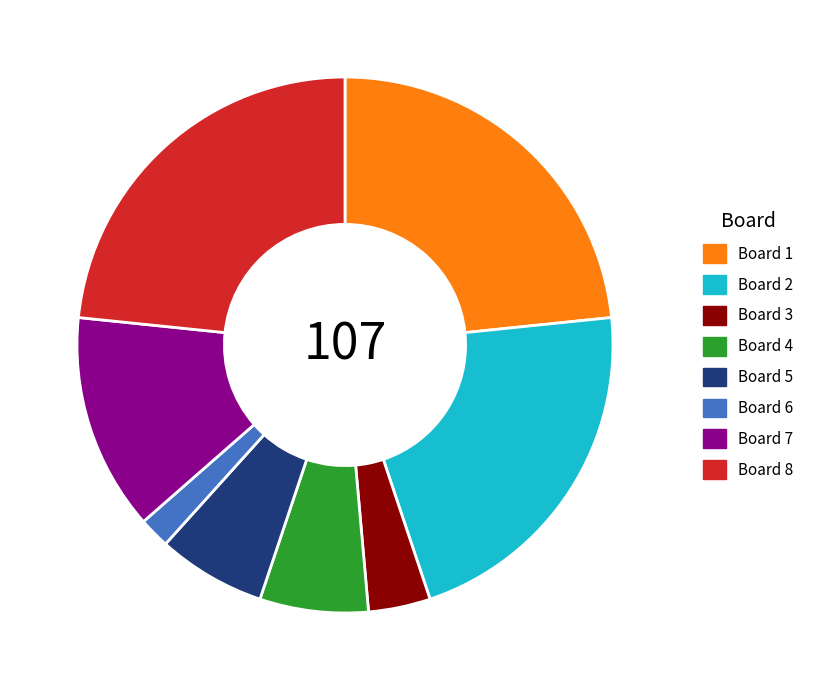

Is there any slice that represents more than half of the pie?

No